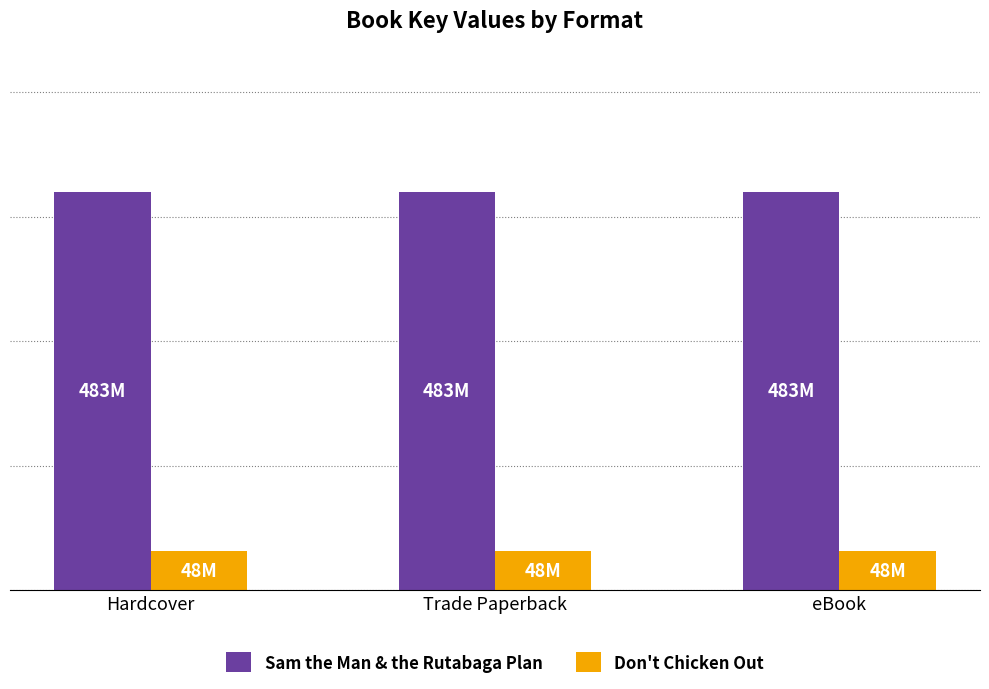

What are all the series names shown in the legend?

Sam the Man & the Rutabaga Plan, Don't Chicken Out